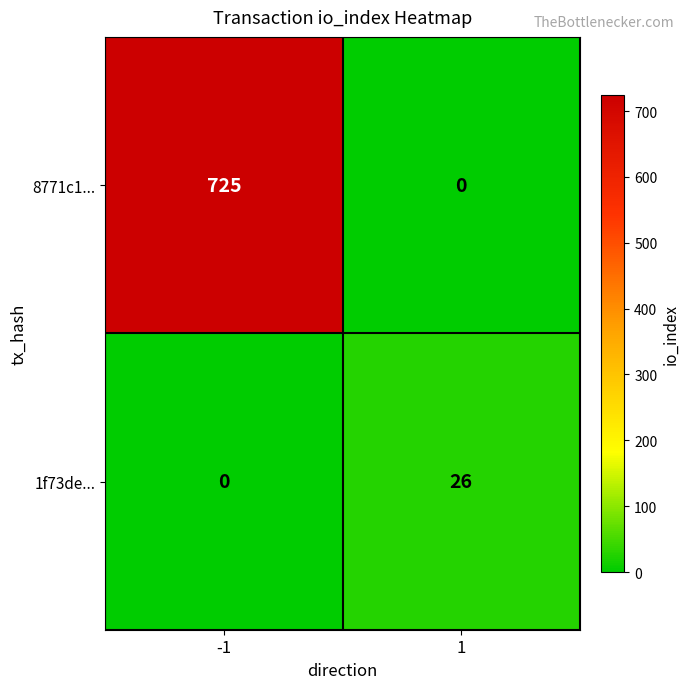

Reading left to right, what are all the values shown in this chart?

8771c1...: 725	0
1f73de...: 0	26